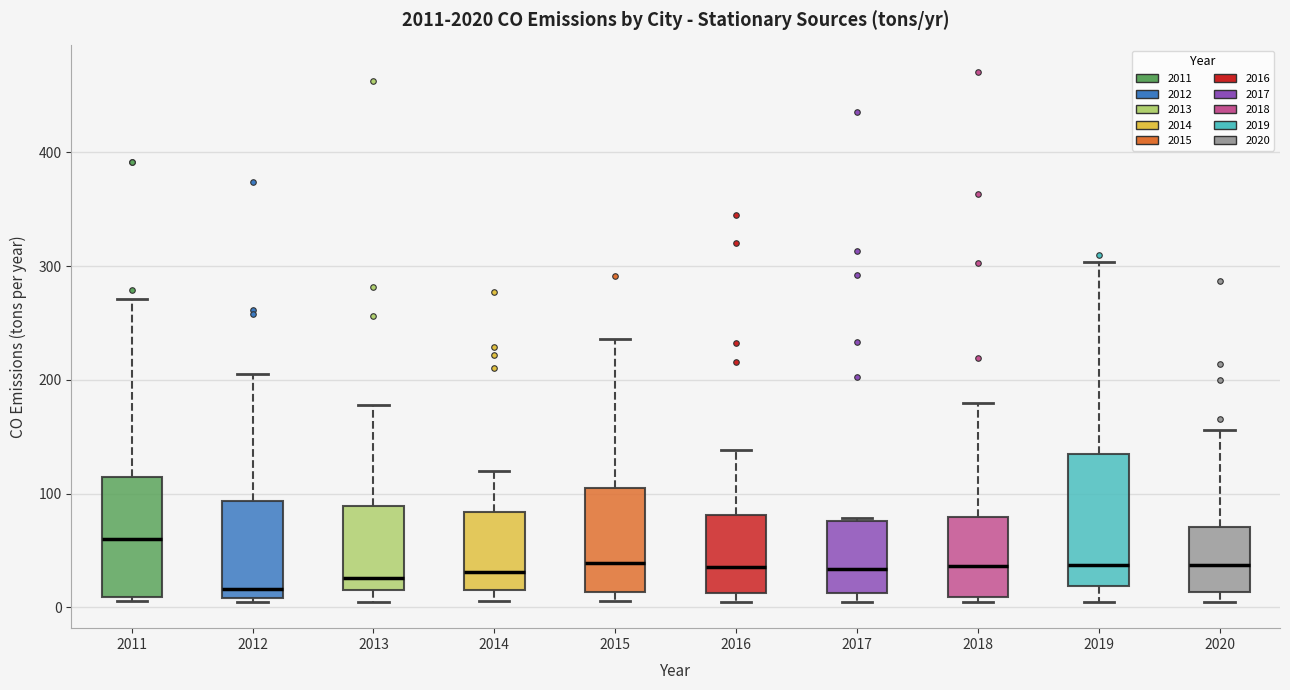

Where is the lower edge of the box at x = 2017 on the y-axis? The values are not printed on the chart, so give them approximately, as read against the axis.

10